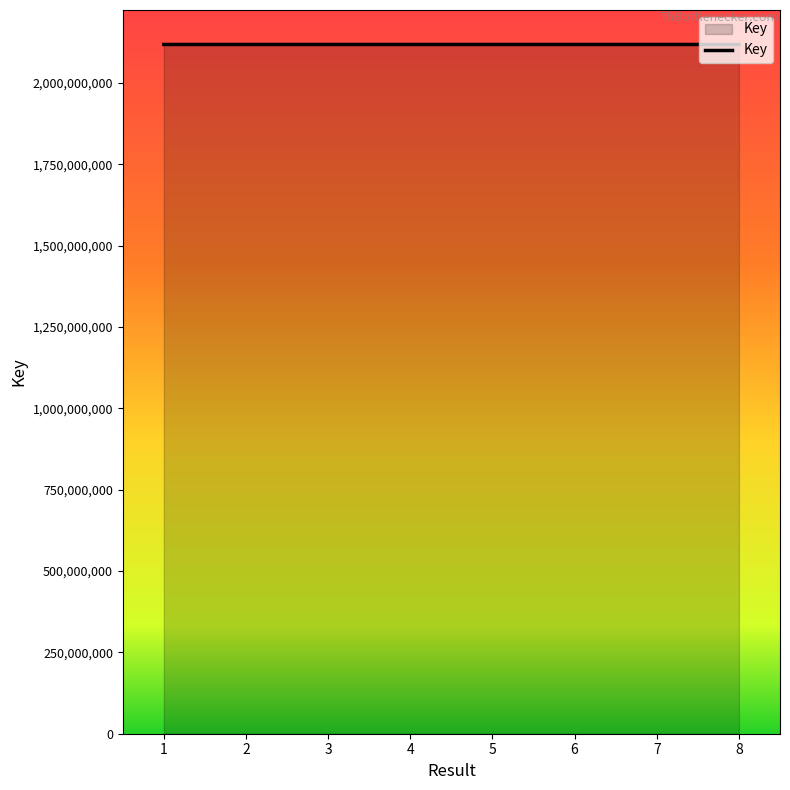

The value at 3 is 2117938198. True or false?

True